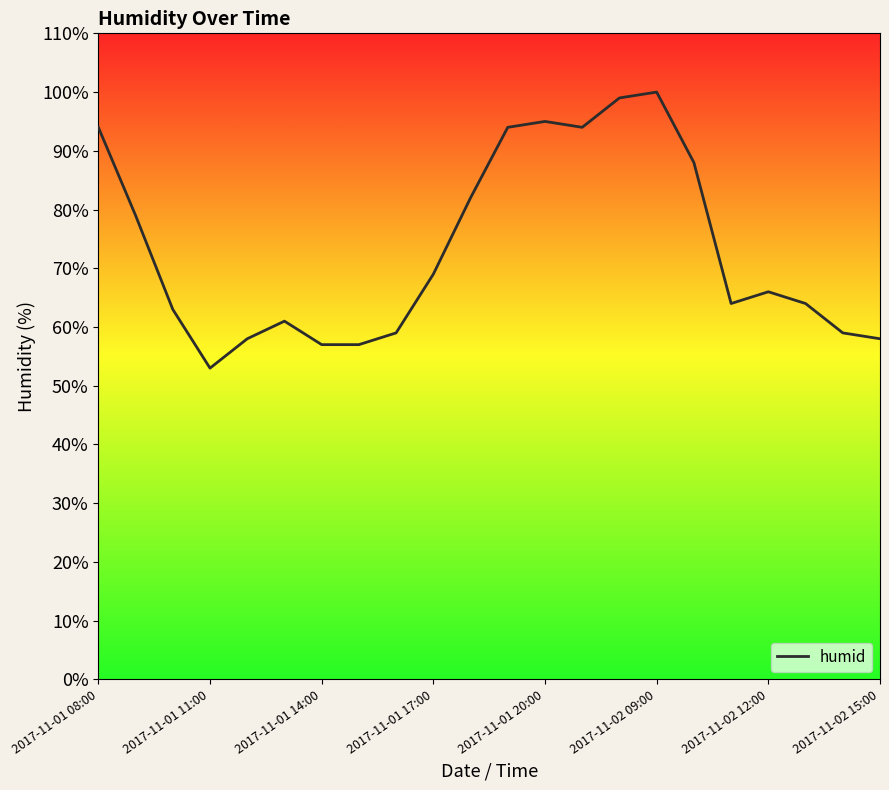

What is the smallest value displayed?

53